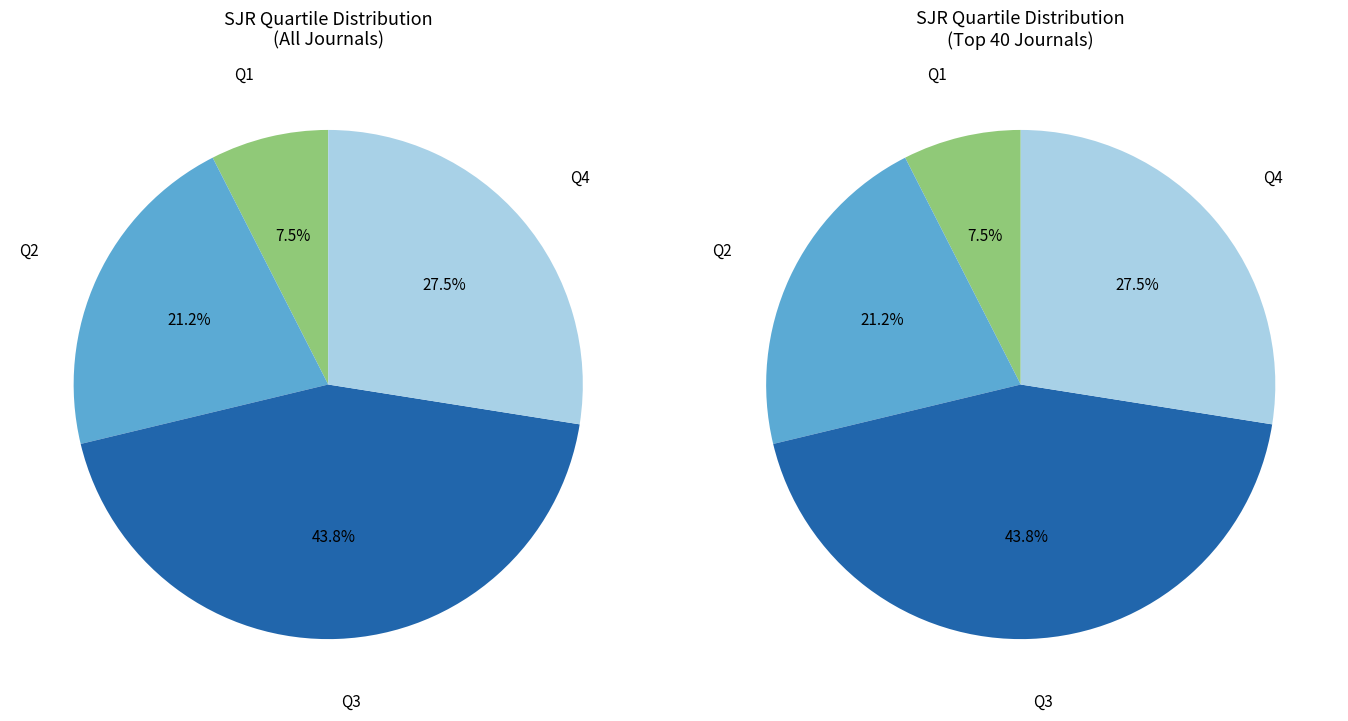

Does Q3 represent more than half of the total?

No